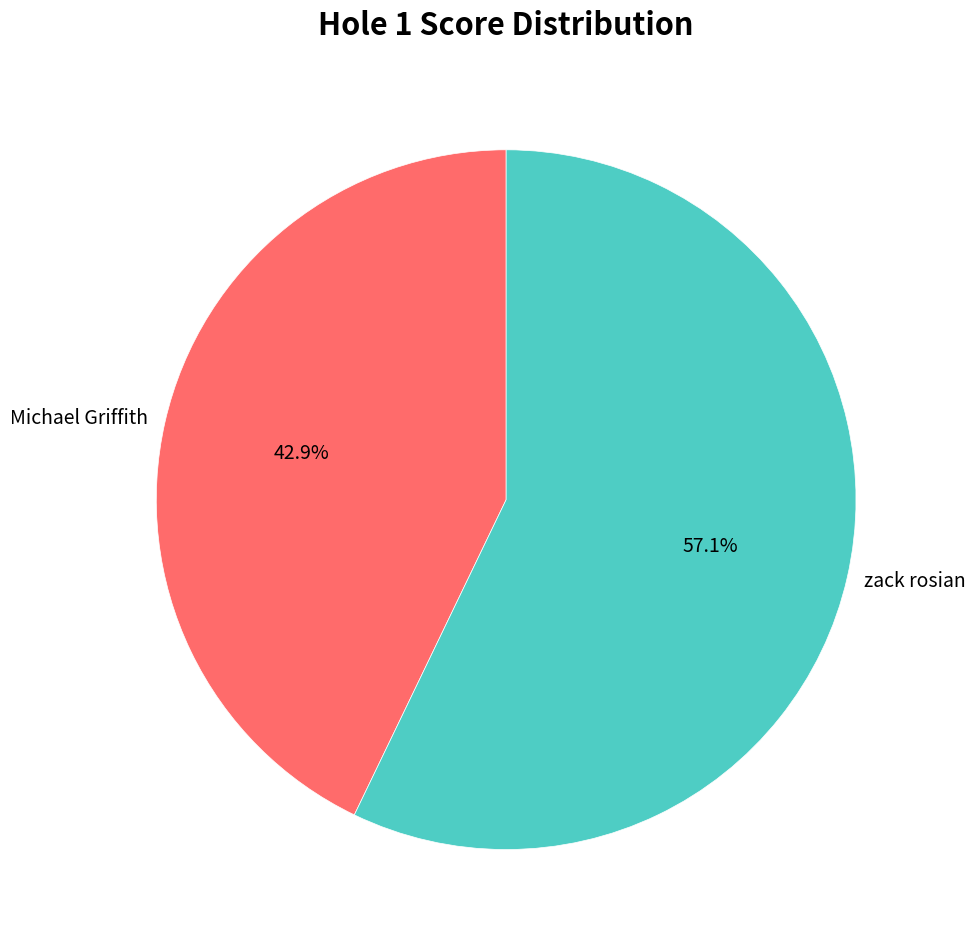

Rank the categories by value from highest to lowest.

zack rosian, Michael Griffith